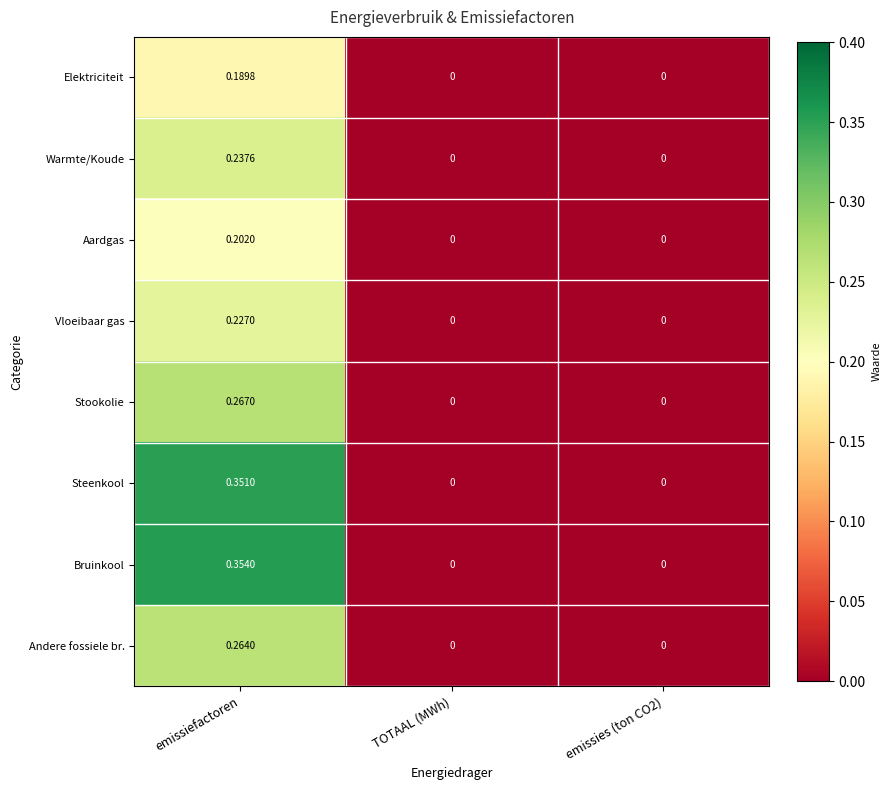

List the series in order of their peak value, lowest first.

Elektriciteit, Aardgas, Vloeibaar gas, Warmte/Koude, Andere fossiele br., Stookolie, Steenkool, Bruinkool